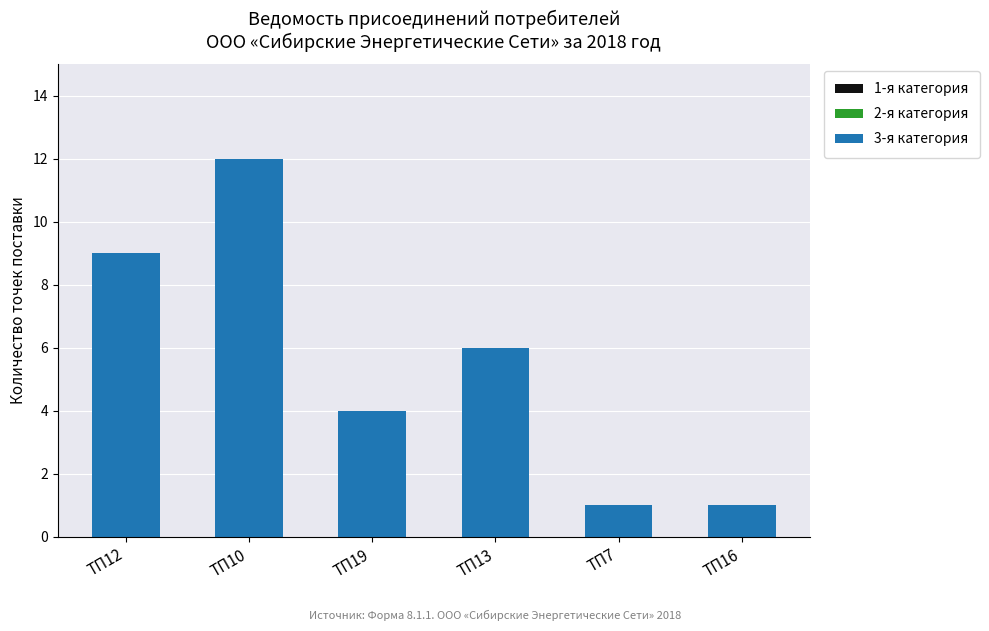

Which label corresponds to the largest value in the chart?

ТП10